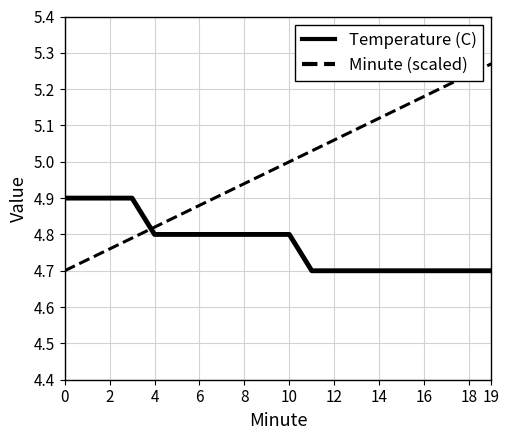

List the series in order of their overall mean, lowest first.

Temperature (C), Minute (scaled)